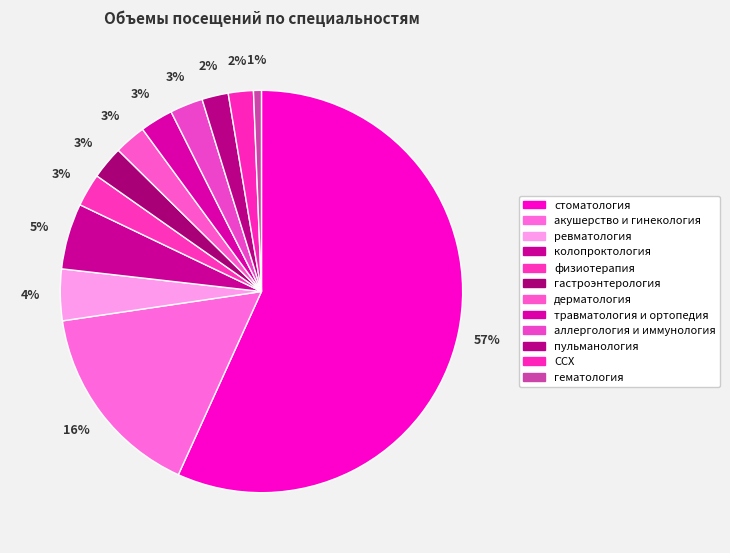

To the nearest percent, what is the combined percentage of пульманология and колопроктология?

7%